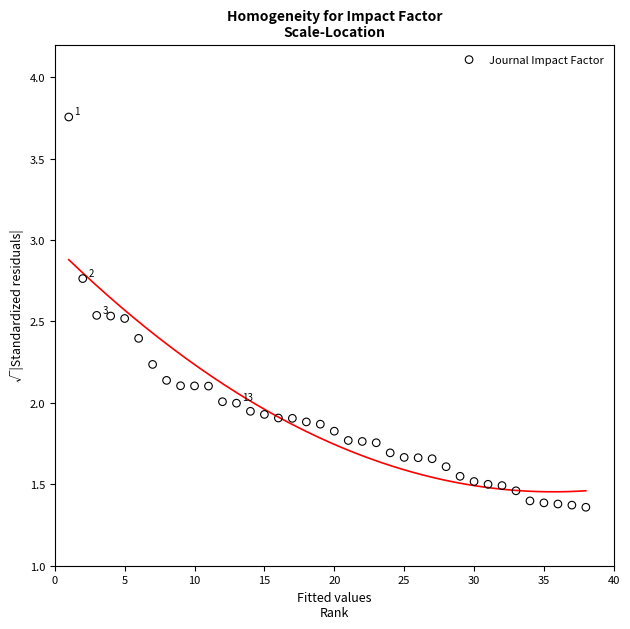

What is the range of Y values (max minus min)?

2.4